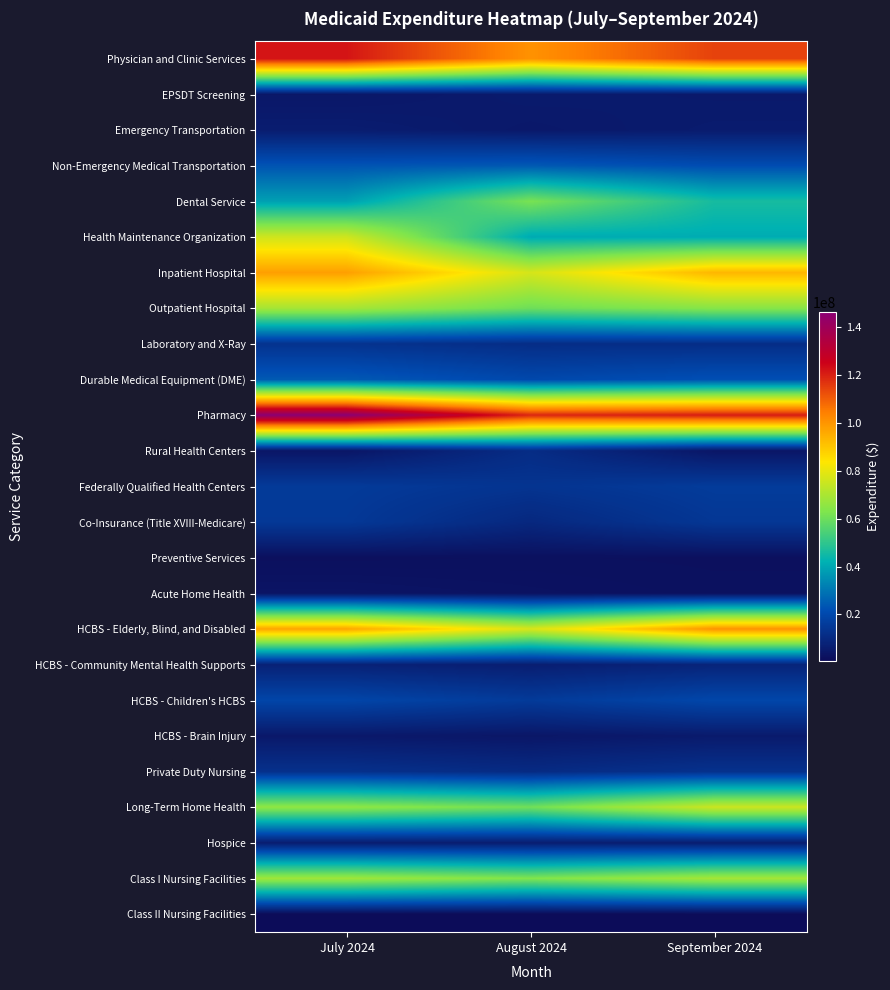

Which series has the largest total across all categories?

Pharmacy